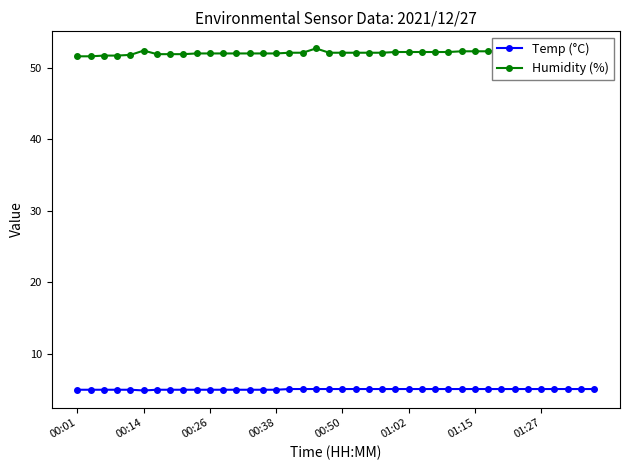

What is the difference between the second highest and second lowest values in the Humidity (%) series?

0.8